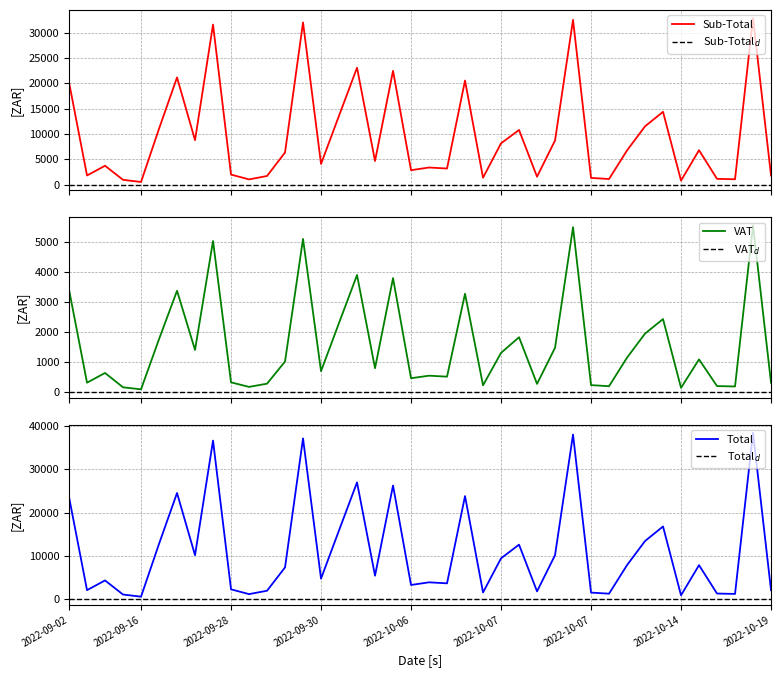

How many lines are shown in the chart?

3